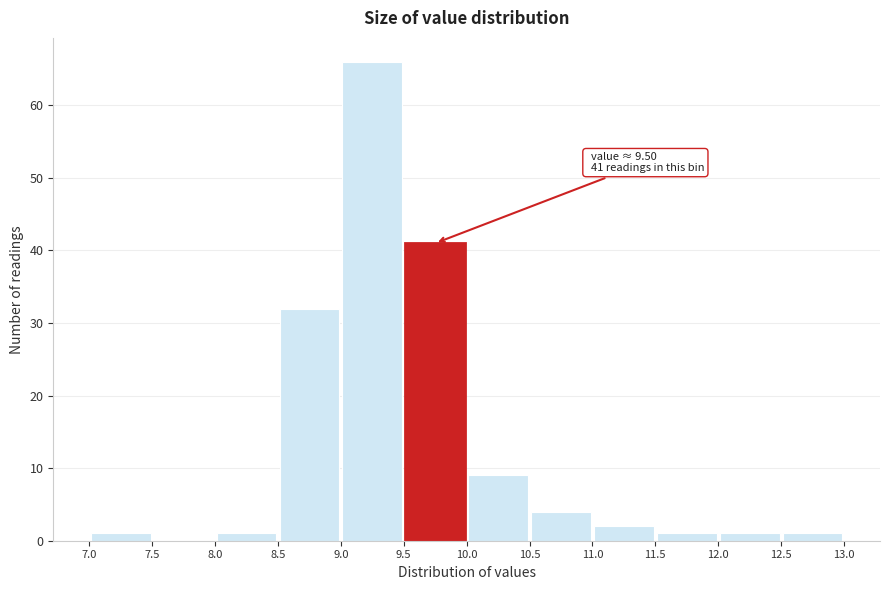

Over which range of the x-axis is the bar tallest?

9.0 to 9.5